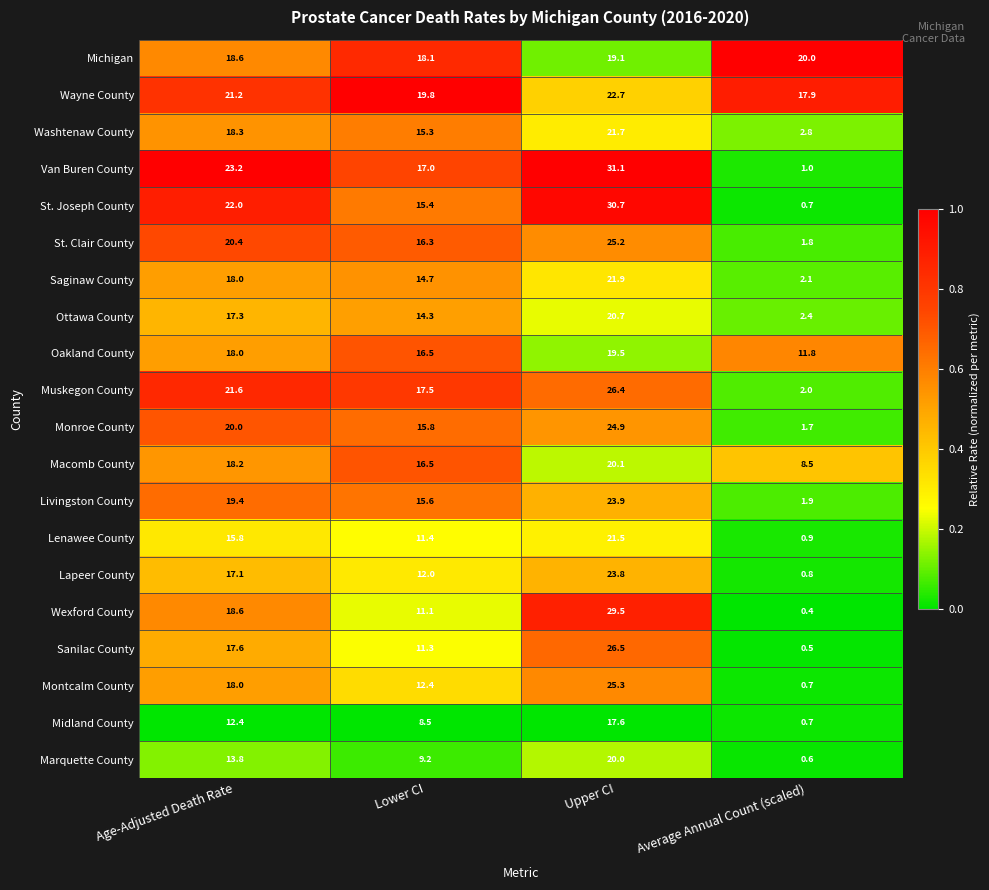

Is it true that Macomb County equals 25.2 at Lower CI?

False